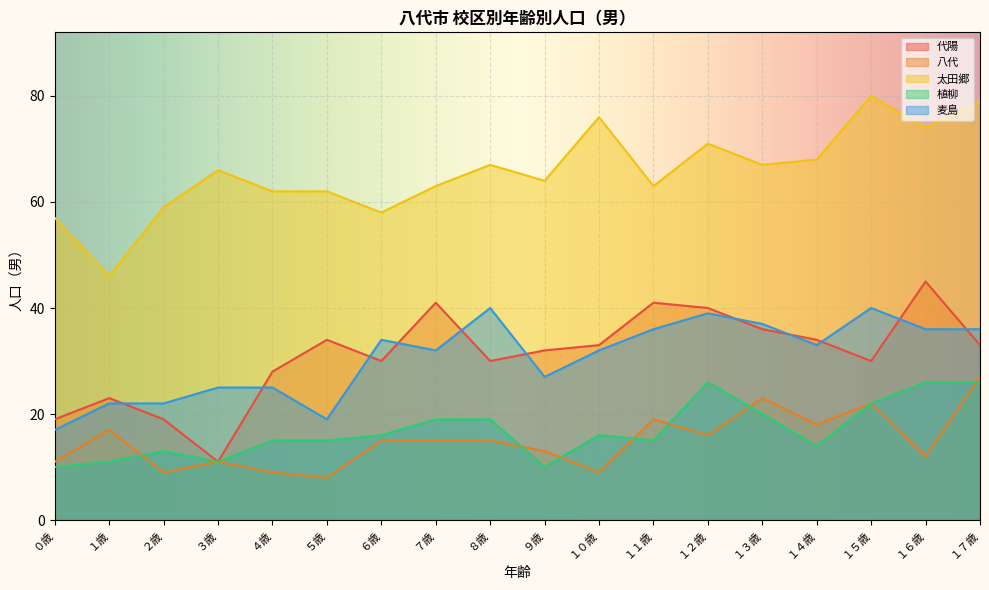

At how many categories does at least one series exceed 23?

18